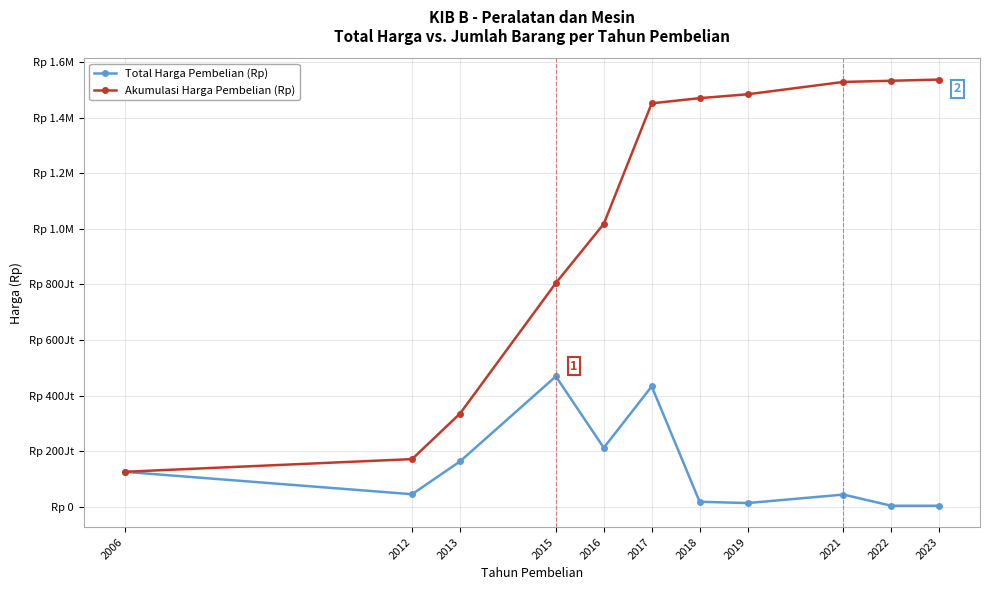

Reading left to right, what are all the values shown in this chart?

Total Harga Pembelian (Rp): 2006=126325000	2012=45682770	2013=163702582	2015=469484026	2016=212584728	2017=433660306	2018=18600000	2019=13900000	2021=44420000	2022=4235000	2023=4235000
Akumulasi Harga Pembelian (Rp): 2006=126325000	2012=172007770	2013=335710352	2015=805194378	2016=1017779106	2017=1451439412	2018=1470039412	2019=1483939412	2021=1528359412	2022=1532594412	2023=1536829412